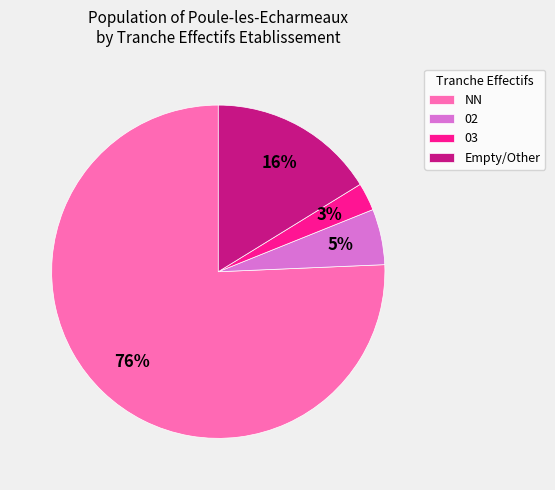

To the nearest percent, what portion does NN represent?

76%